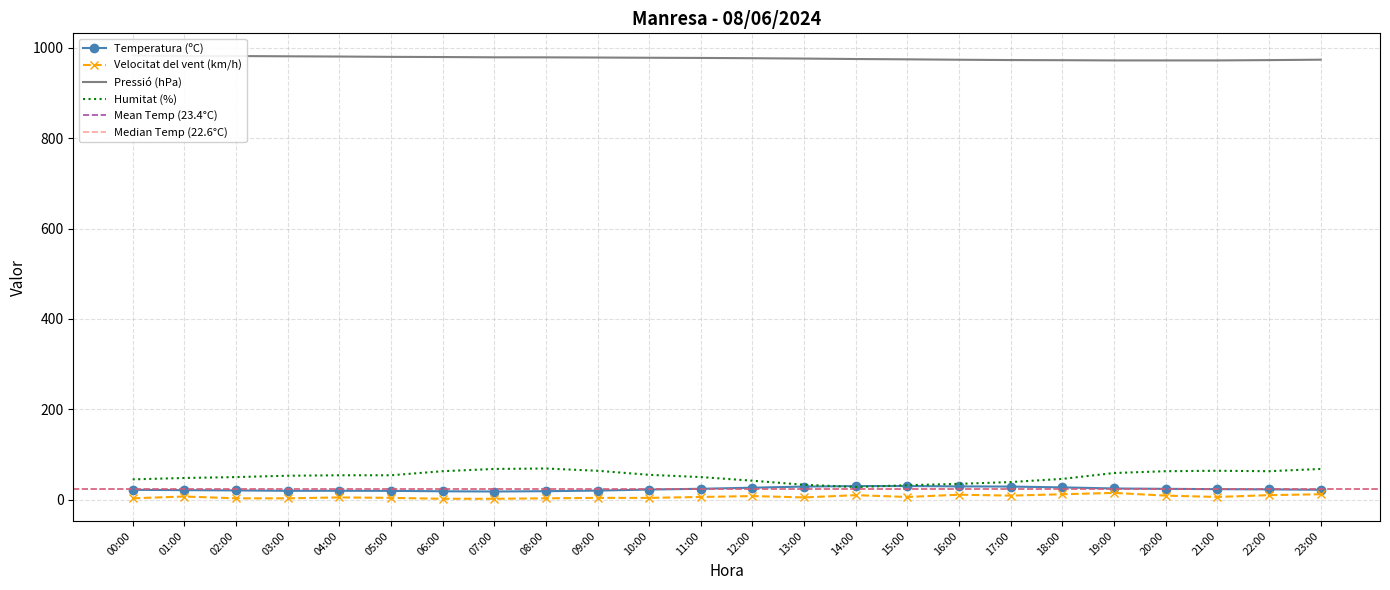

How many values in the Humitat (%) series are below 54?

12